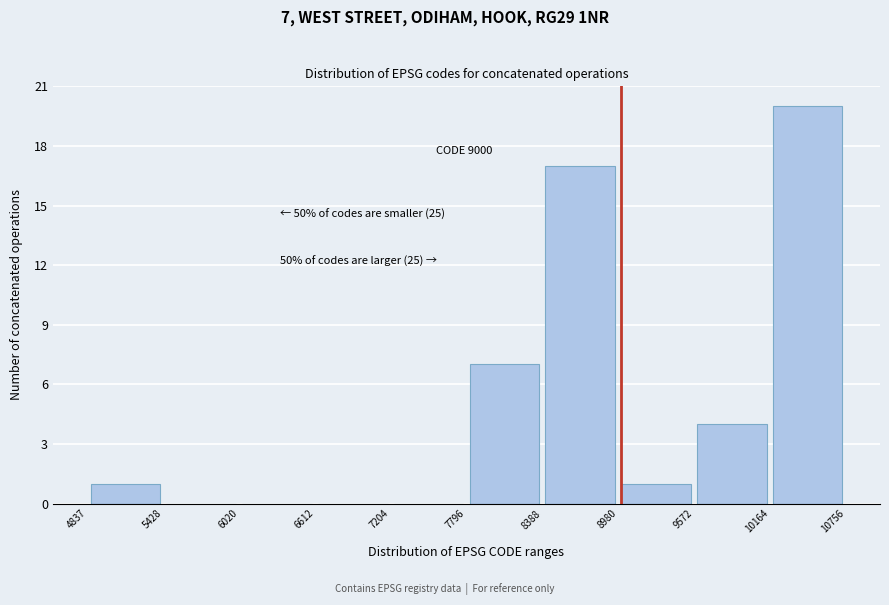

Which range on the x-axis has the tallest bar?

10164 to 10756